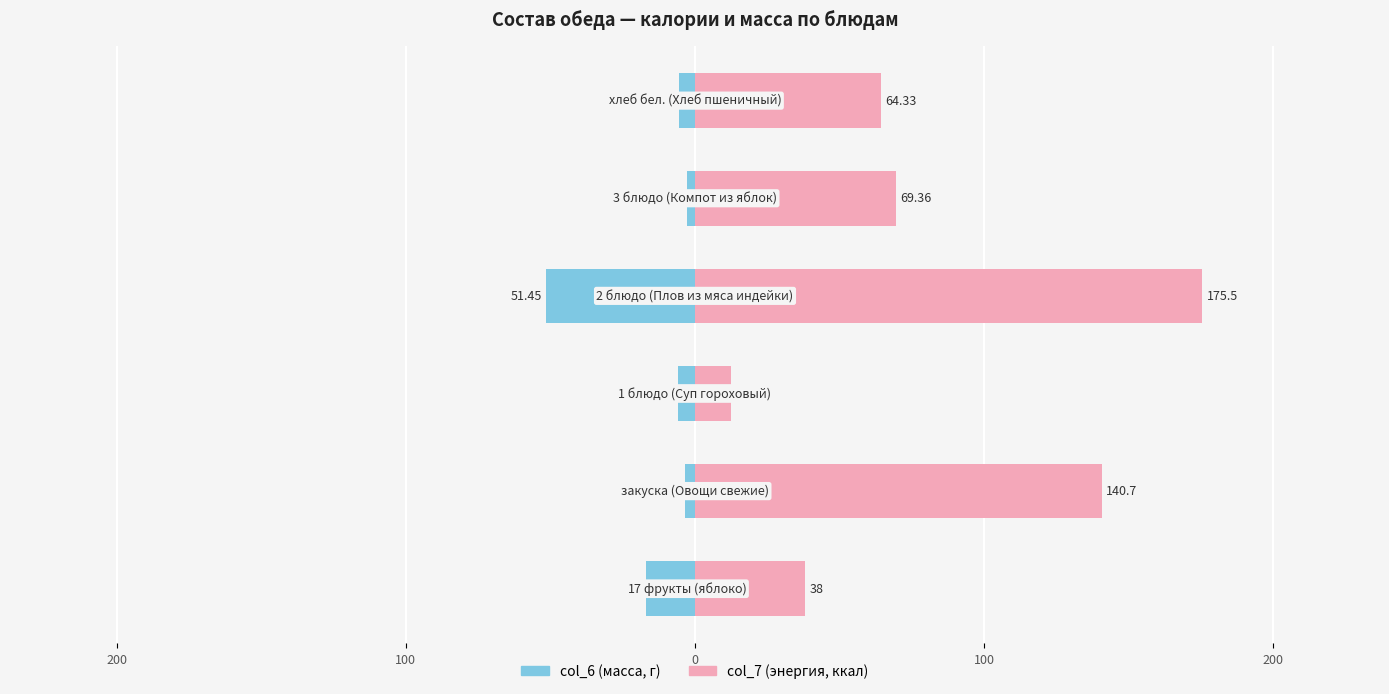

What is the difference between the maximum and minimum values in the col_7 series?

163.2